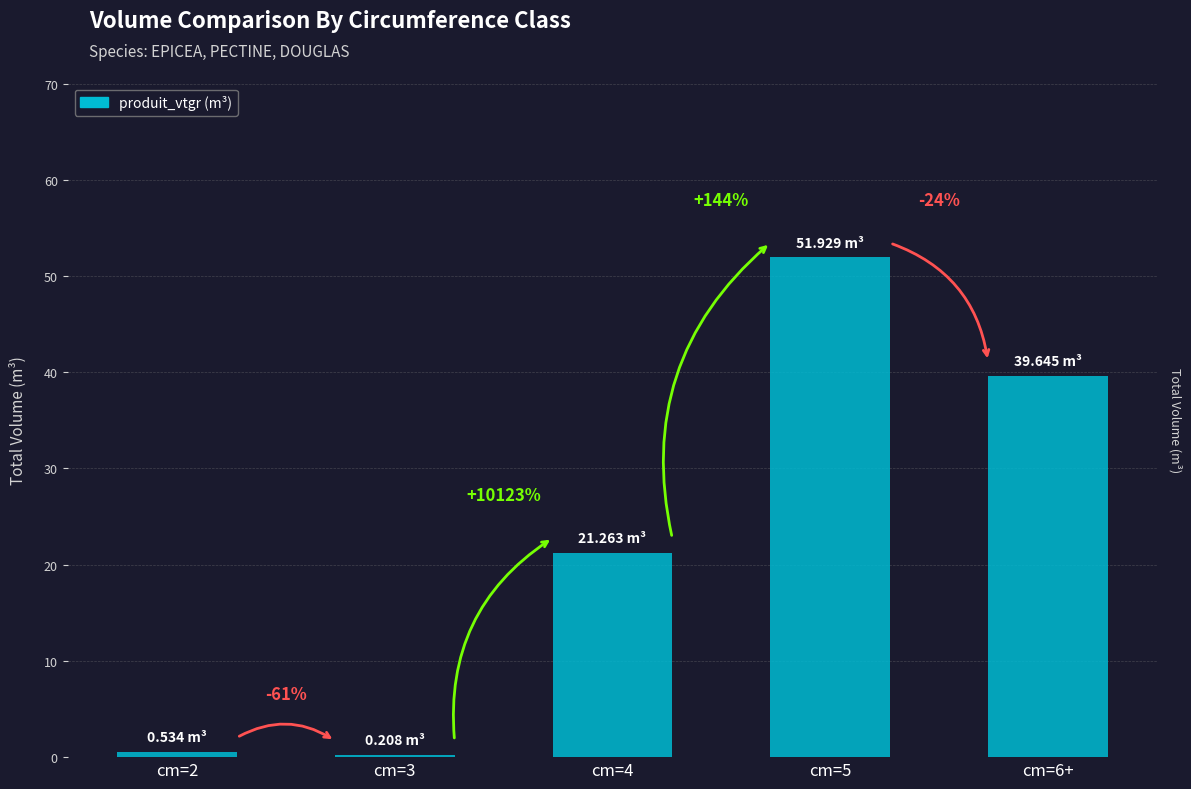

What is the difference between the second highest and second lowest values?

39.1